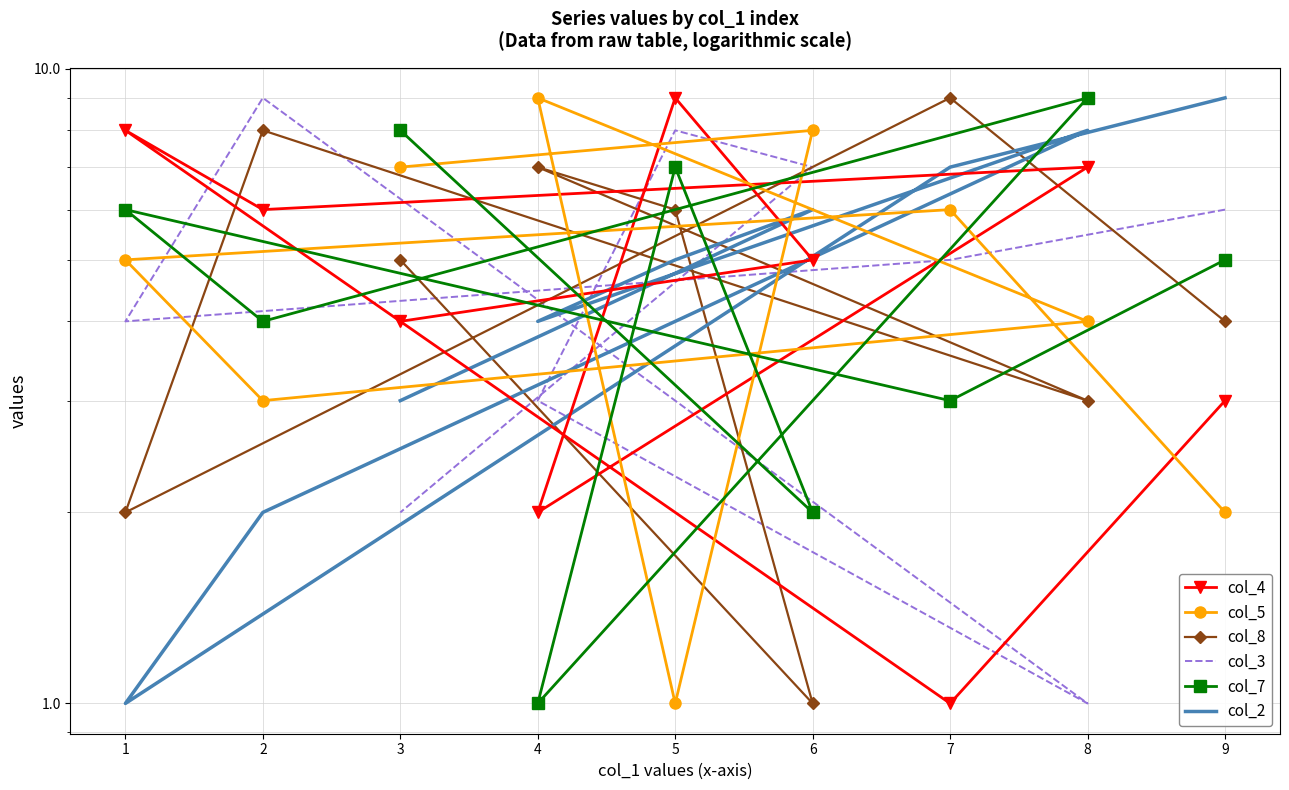

Which series has the largest range (max minus min)?

col_4